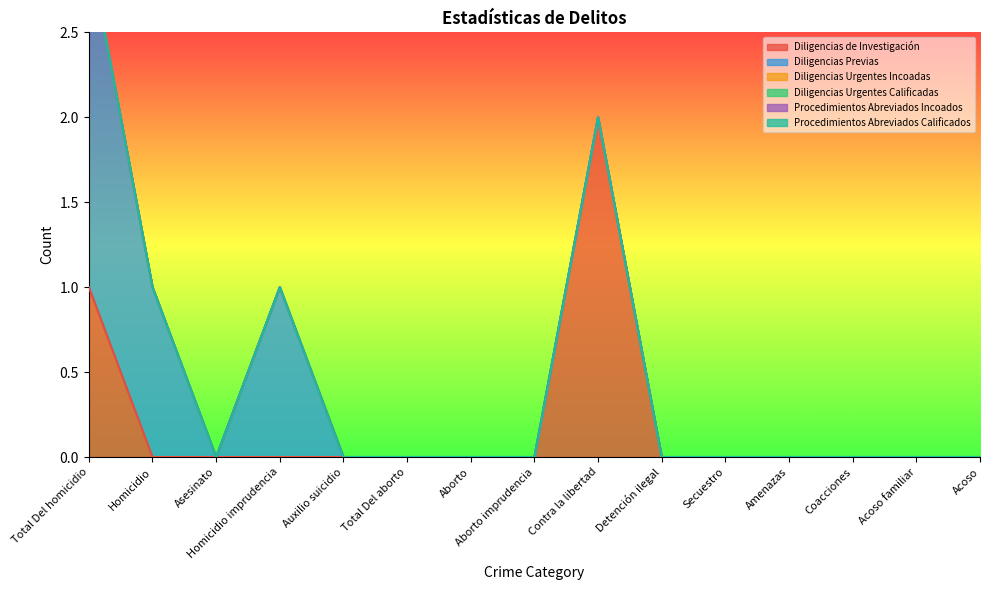

Between Contra la libertad and Homicidio, which is larger?

Contra la libertad